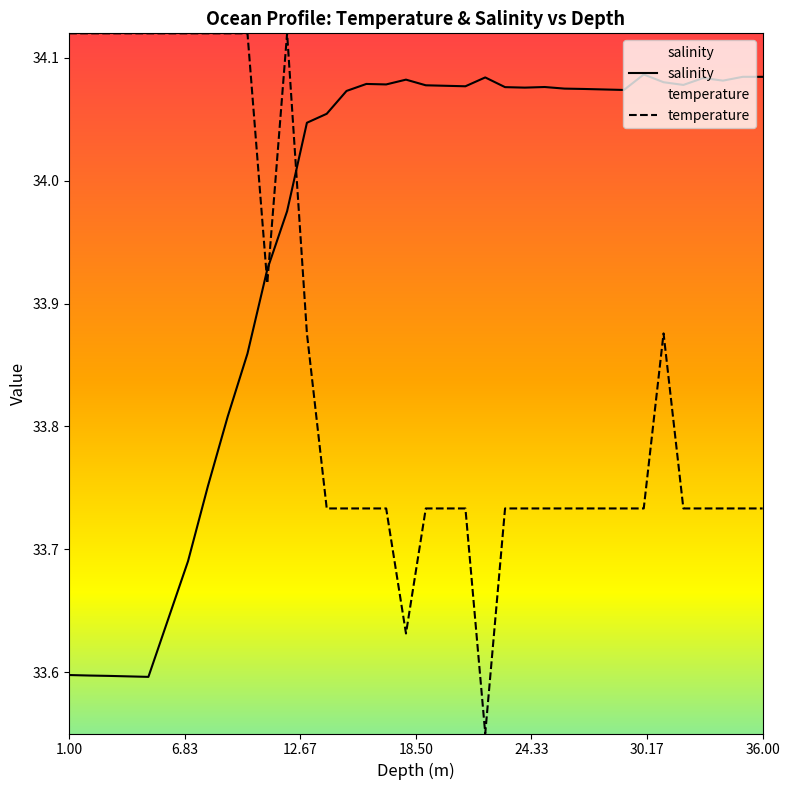

How many categories are shown in the chart?

36